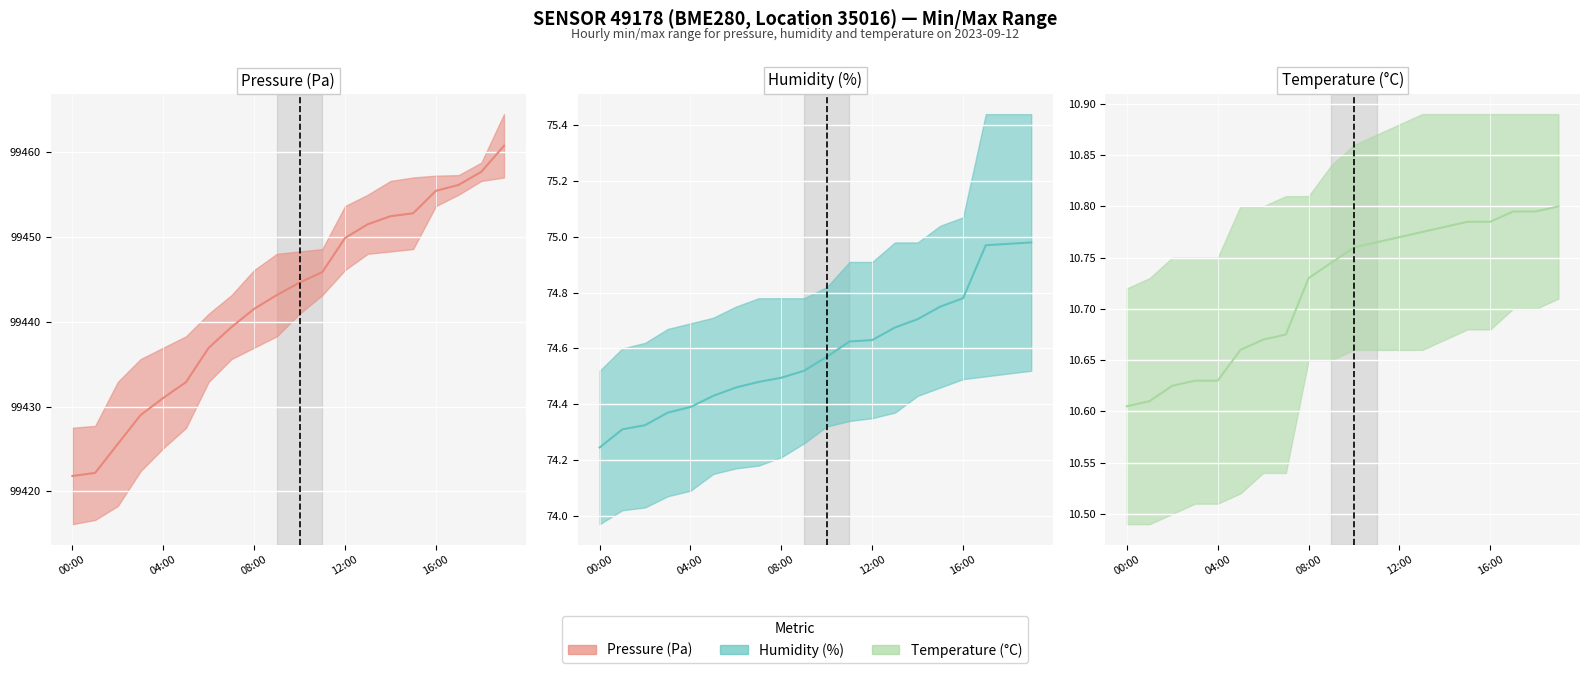

What is the lowest value of the Pressure (Pa) (mid) series?

99421.8